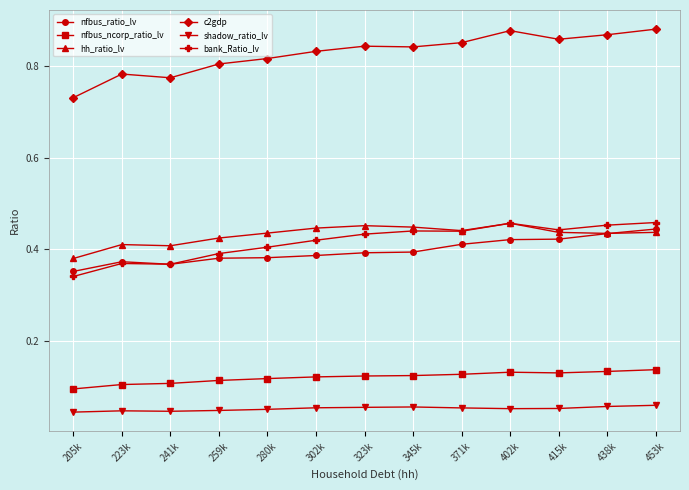

What are all the series names shown in the legend?

nfbus_ratio_lv, nfbus_ncorp_ratio_lv, hh_ratio_lv, c2gdp, shadow_ratio_lv, bank_Ratio_lv